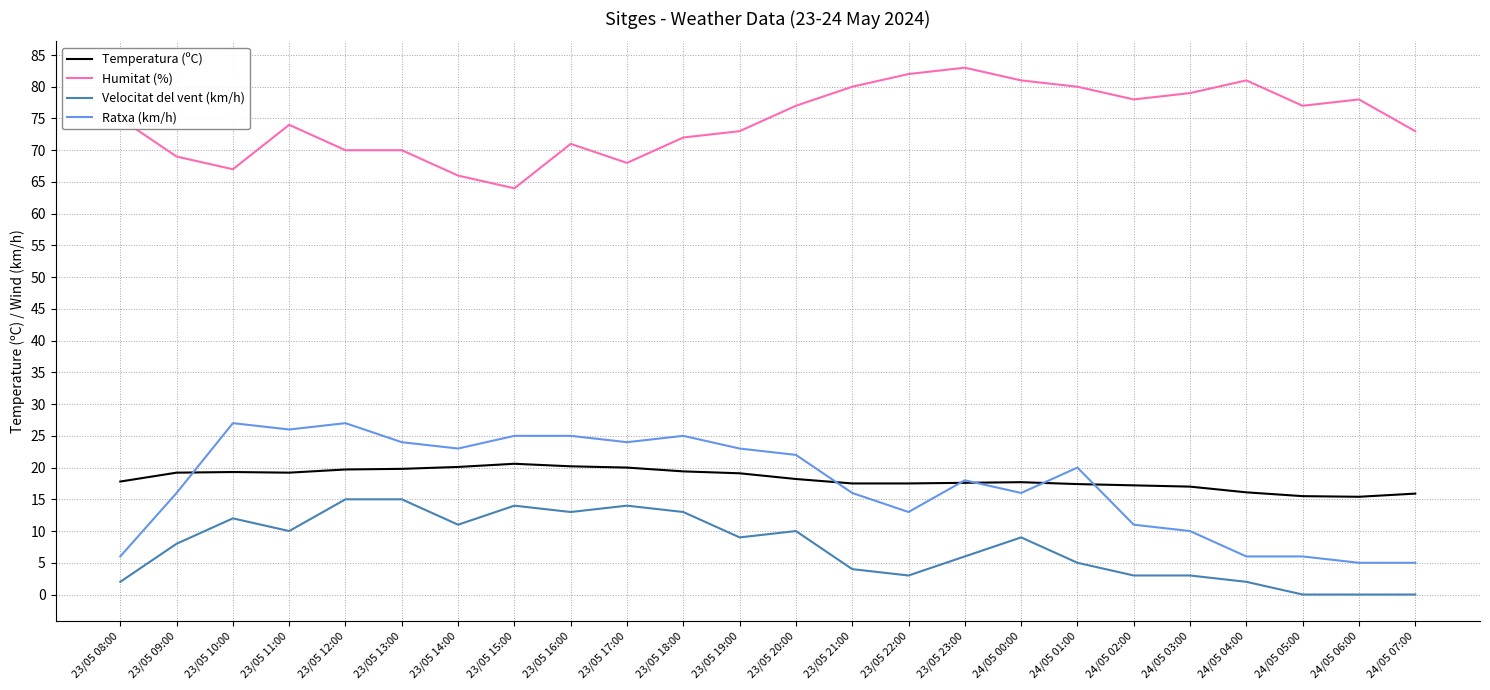

What position from the right is 24/05 07:00?

1